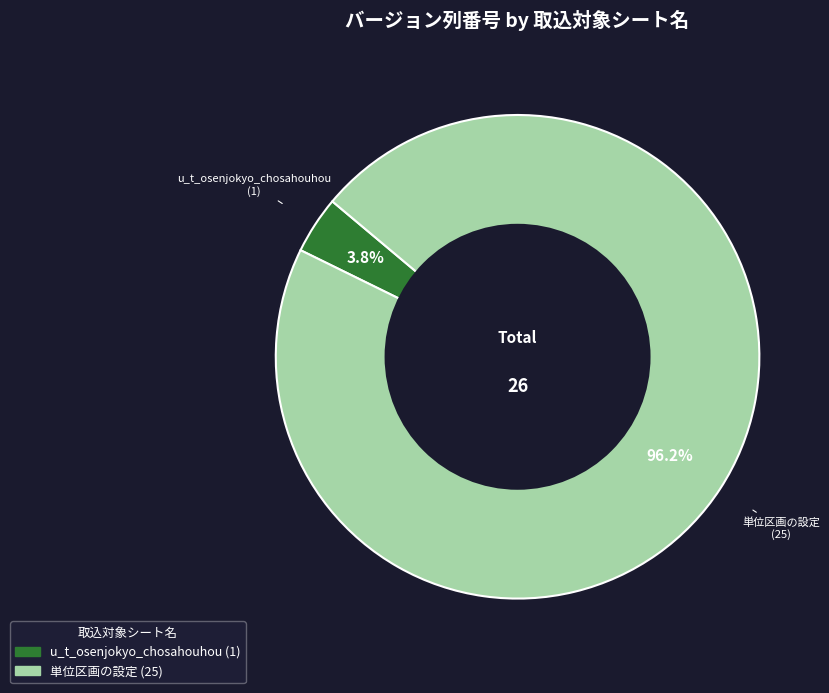

To the nearest percent, what is the combined percentage of u_t_osenjokyo_chosahouhou and 単位区画の設定?

100%